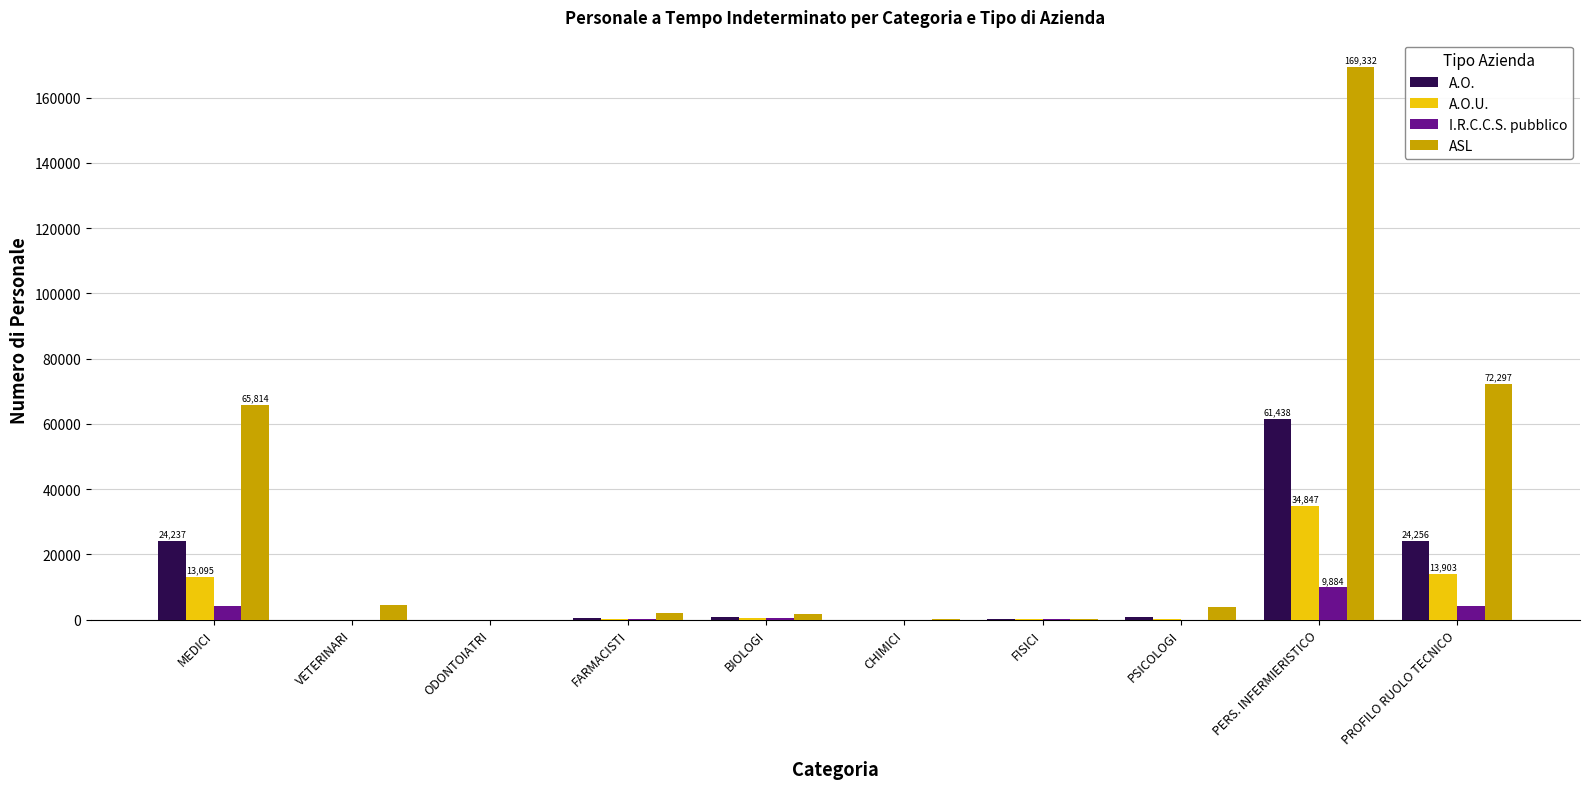

Between FISICI and PROFILO RUOLO TECNICO, which series saw the biggest shift?

ASL